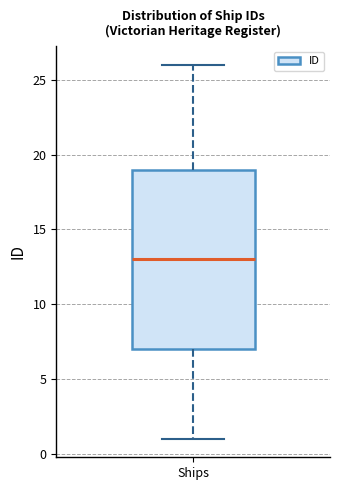

Where does the lower whisker of the box for Ships end on the y-axis? The values are not printed on the chart, so give them approximately, as read against the axis.

1